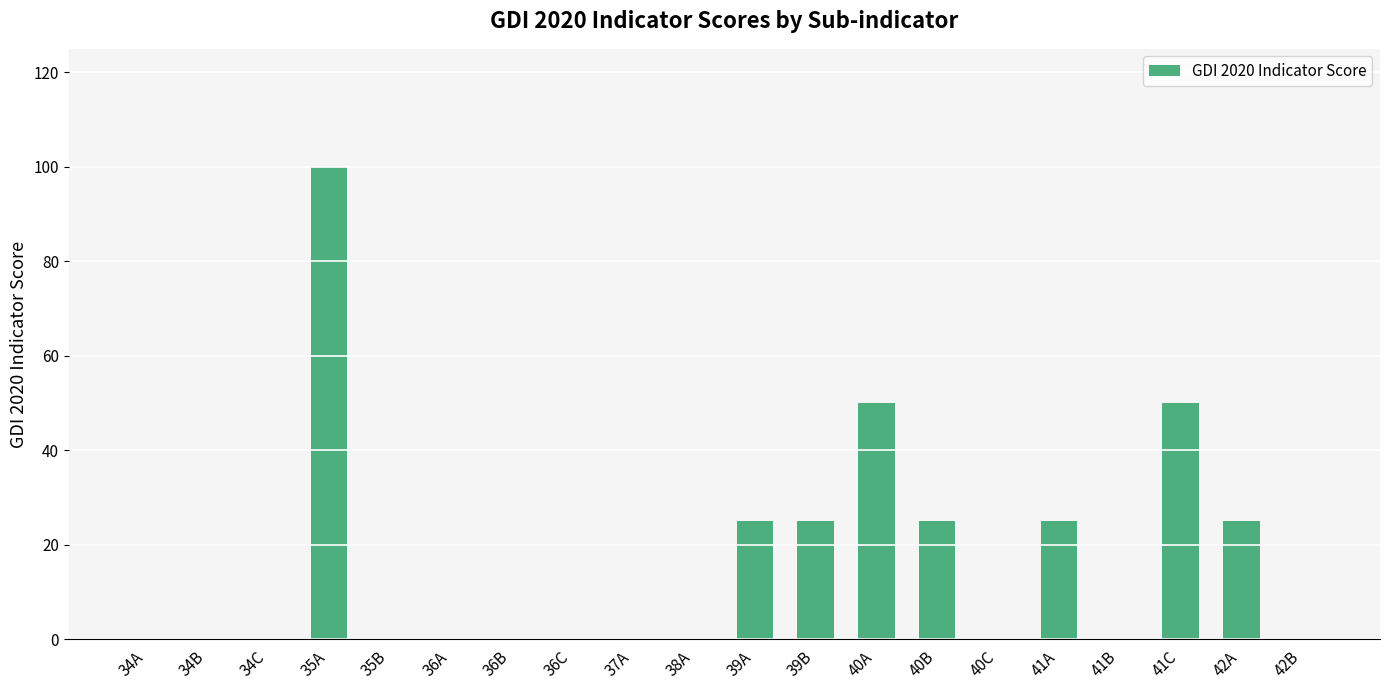

The value at 35B is 0. True or false?

True